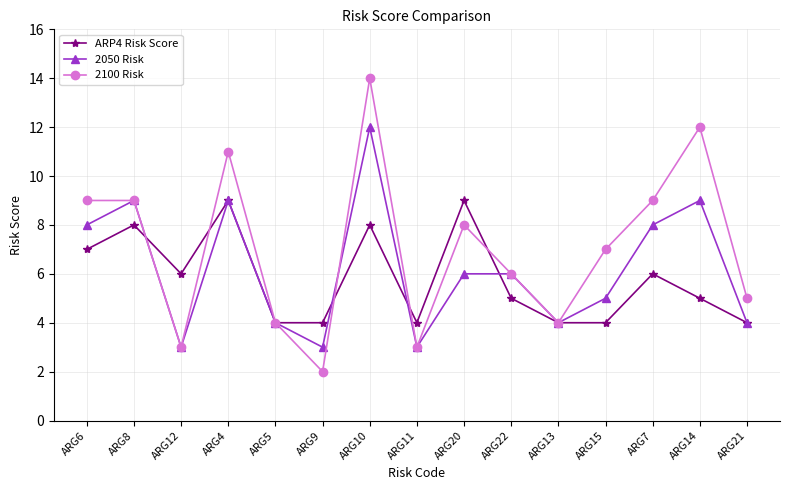

How many series are shown in this chart?

3